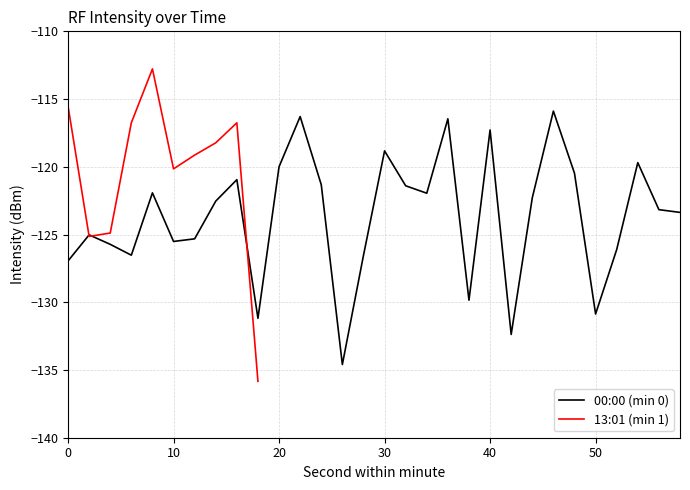

After their last crossing, which series has the higher values: 00:00 (min 0) or 13:01 (min 1)?

00:00 (min 0)